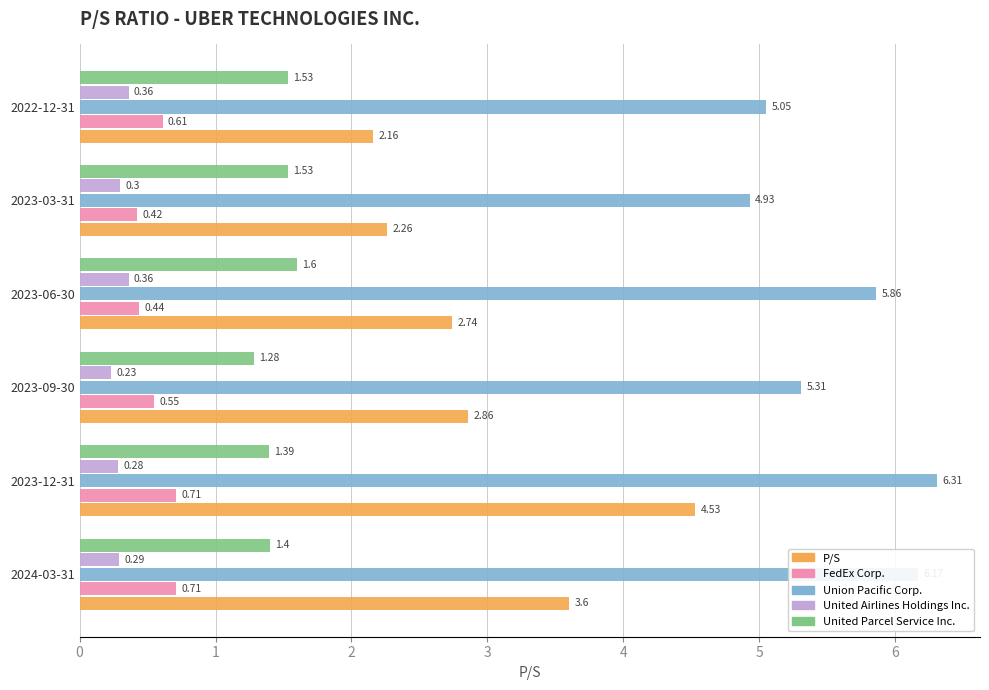

What is the sum of all United Airlines Holdings Inc. values?

1.8